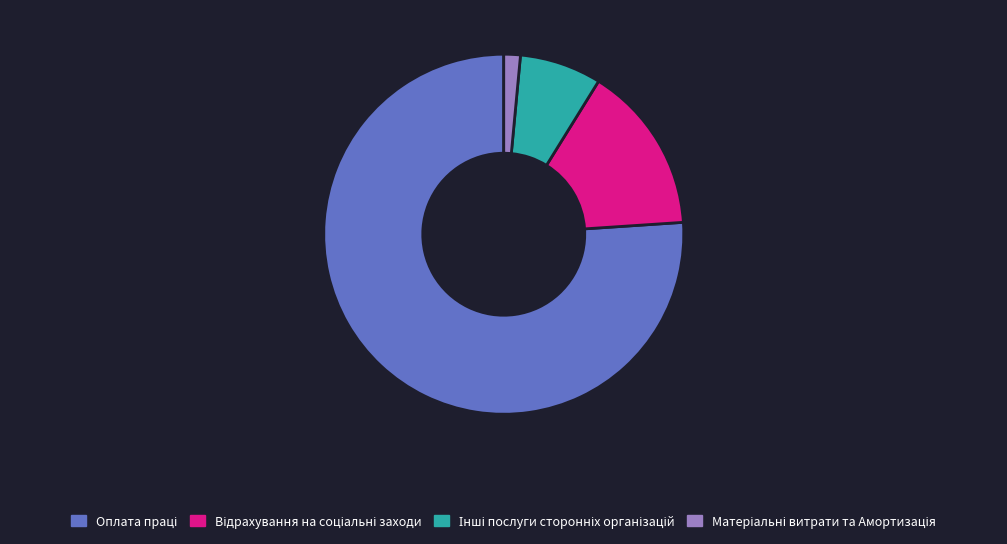

Is there a majority slice in this chart?

Yes